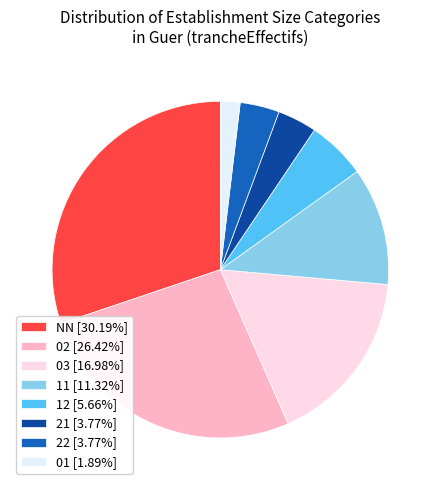

Approximately how many times larger is the value at 02 [26.42%] compared to 21 [3.77%]?

7.0